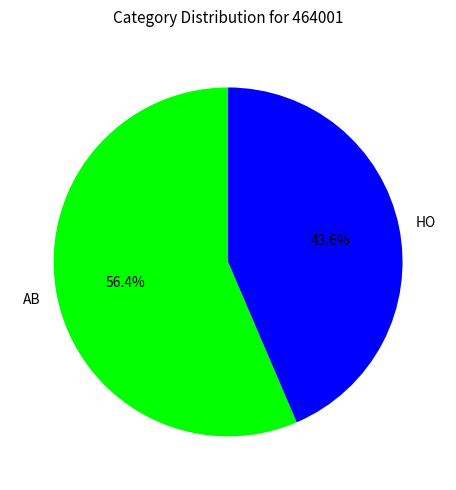

Does AB represent more than half of the total?

Yes